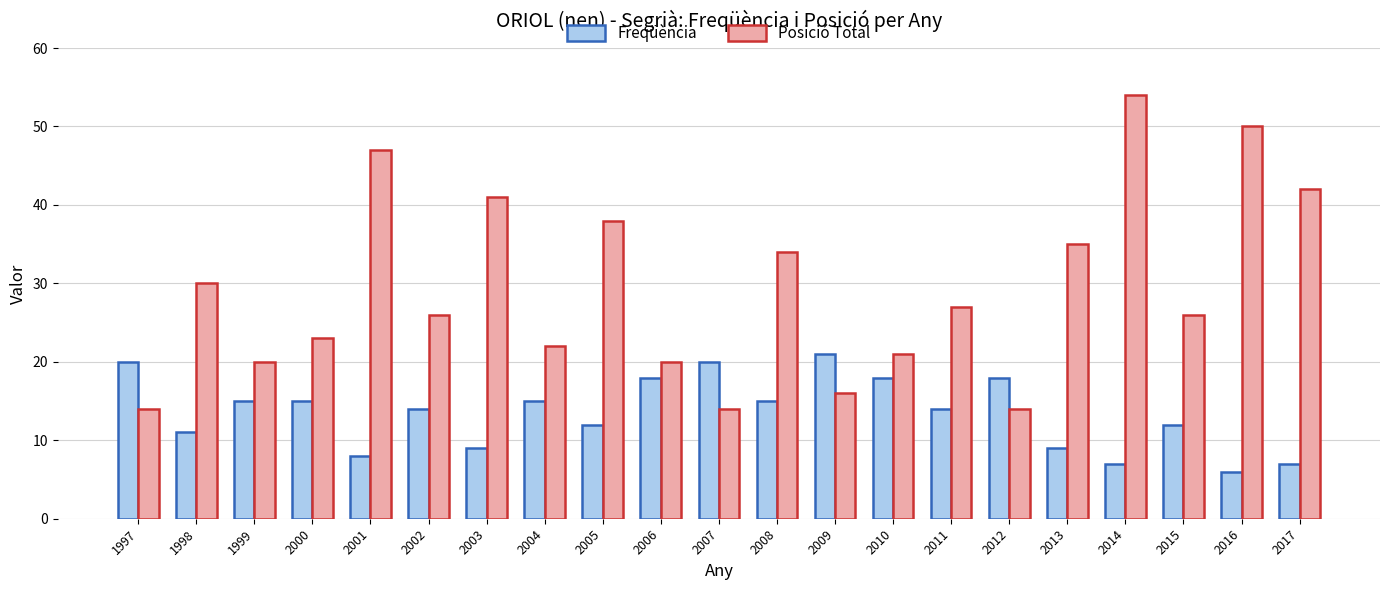

What is the value of the Posició Total bar at the 2nd from the left?

30